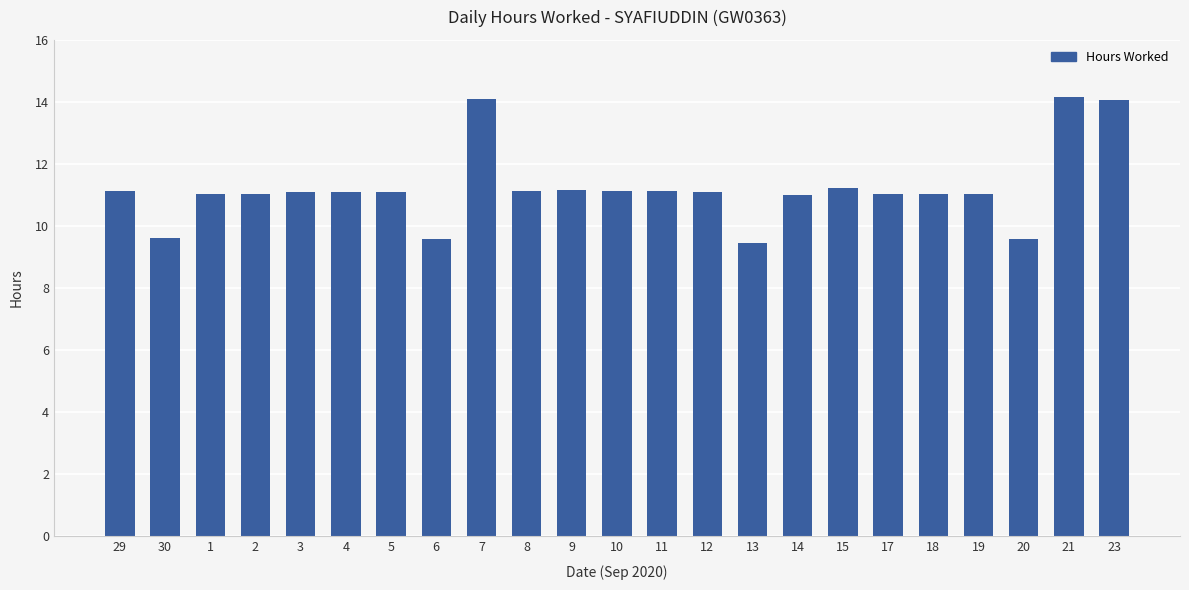

What is the change in value from 6 to 15?

+1.6